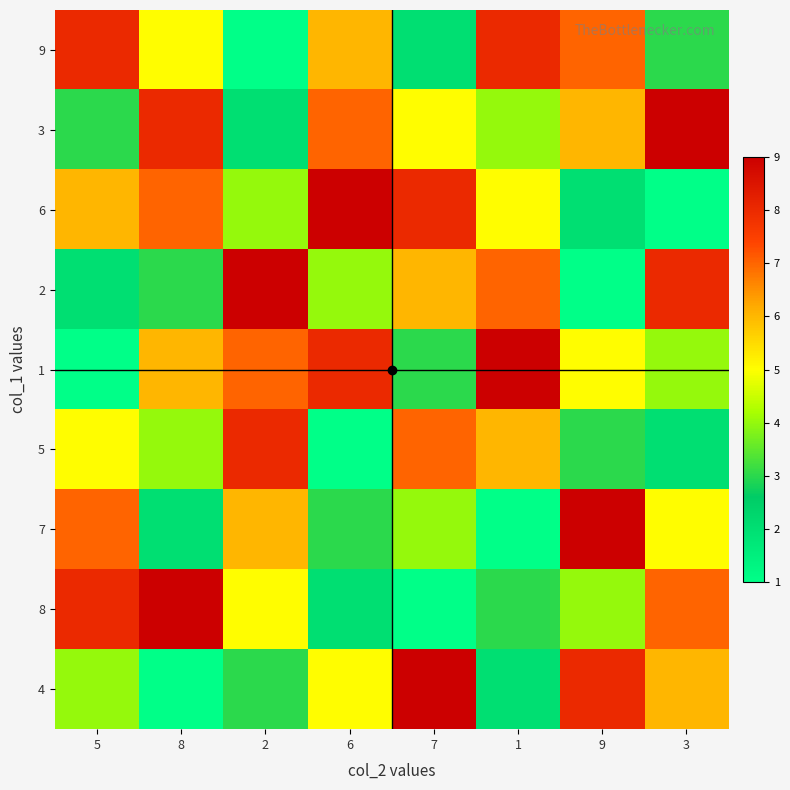

How many series are shown in this chart?

9